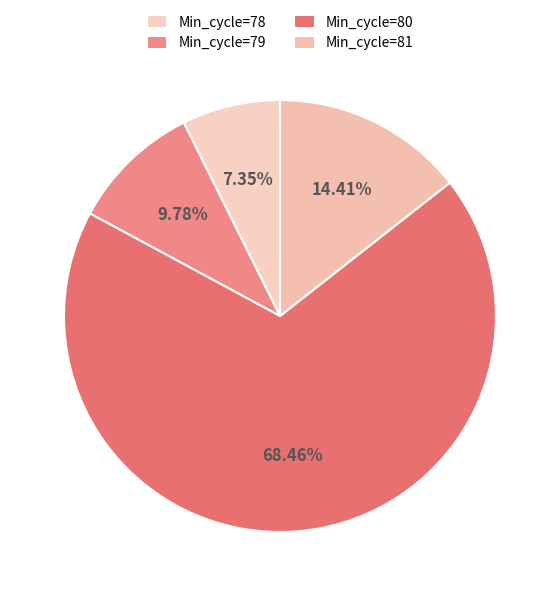

Does any single category account for the majority?

Yes